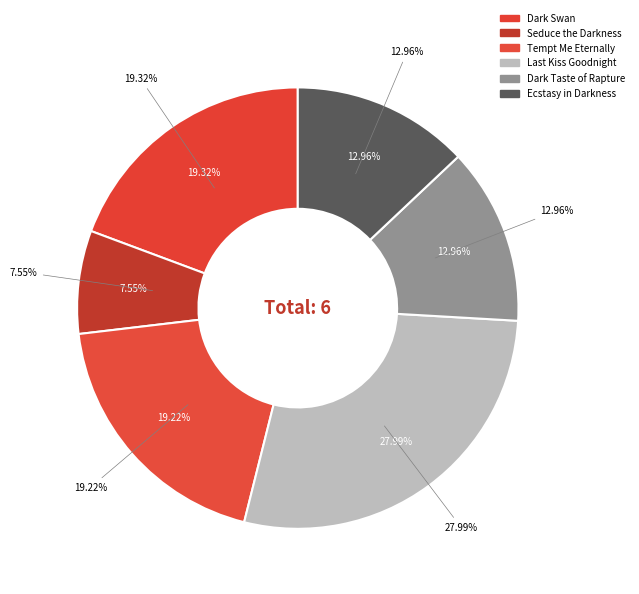

Is it true that Seduce the Darkness is 1% of the pie?

False